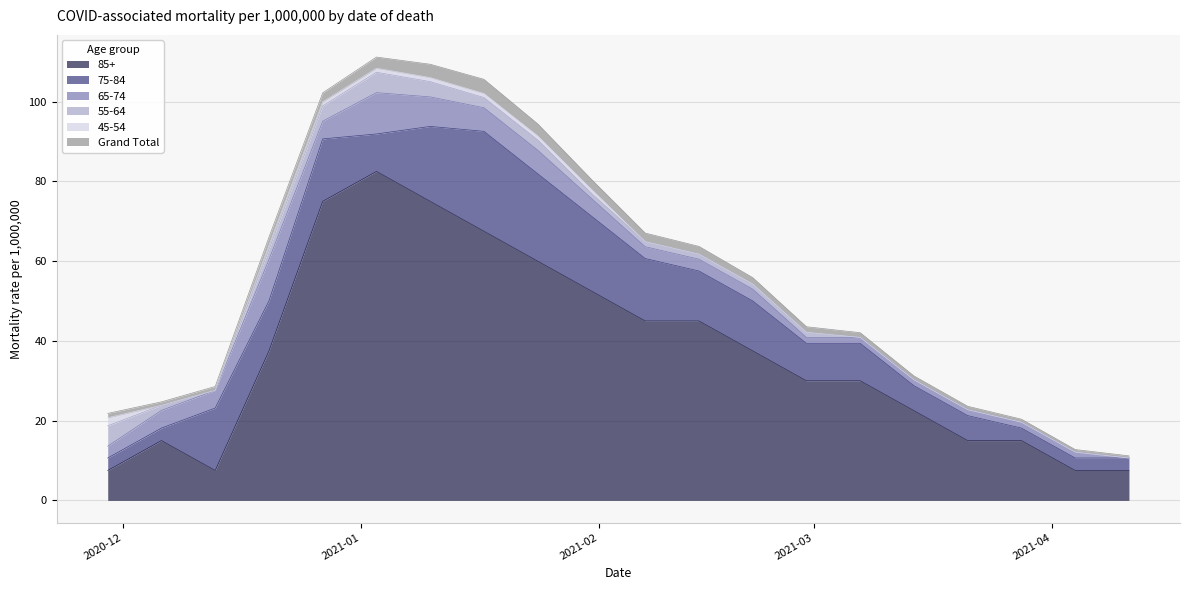

Reading right to left, extract all data points from this chart.

85+: 7.5	7.5	15.0	15.0	22.5	30.0	30.0	37.5	45.0	45.0	52.5	60.0	67.5	75.0	82.5	75.0	37.5	7.5	15.0	7.5
75-84: 3.1	3.1	3.1	6.3	6.3	9.4	9.4	12.5	12.5	15.7	18.8	21.9	25.1	18.8	9.4	15.7	12.5	15.7	3.1	3.1
65-74: 0.0	1.5	1.5	1.5	1.5	1.5	1.5	3.0	3.0	3.0	4.4	5.9	5.9	7.4	10.4	4.4	10.4	4.4	4.4	3.0
55-64: 0.0	0.0	0.0	0.0	0.0	0.0	1.3	1.3	1.3	1.3	1.3	2.6	2.6	3.8	5.1	3.8	2.6	0.0	1.3	5.1
45-54: 0.0	0.0	0.0	0.0	0.0	0.0	0.0	0.0	0.0	0.0	1.0	1.0	1.0	1.0	1.0	1.0	1.0	0.0	0.0	2.0
Grand Total: 0.5	0.6	0.8	0.9	1.0	1.2	1.4	1.6	1.9	2.2	2.5	3.0	3.6	3.3	2.8	2.3	2.0	1.0	0.9	1.1